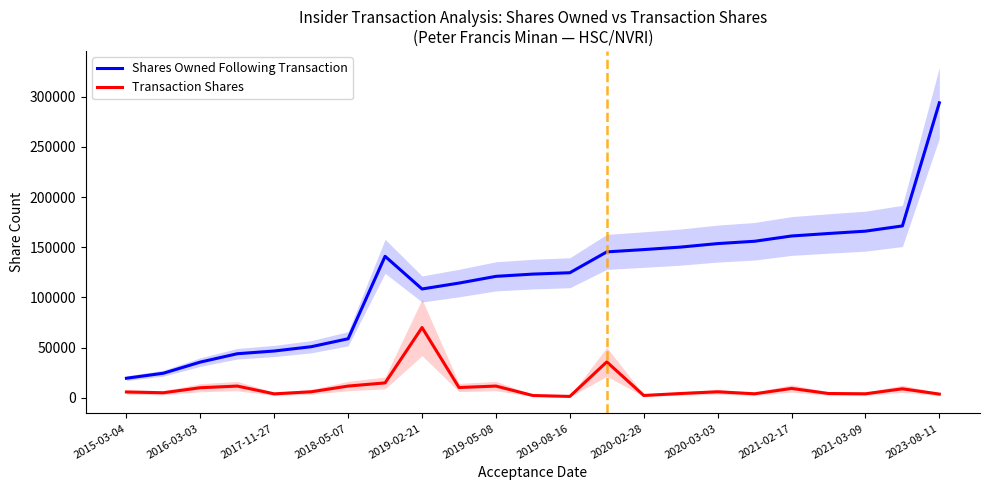

At how many categories does at least one series exceed 24654?

21